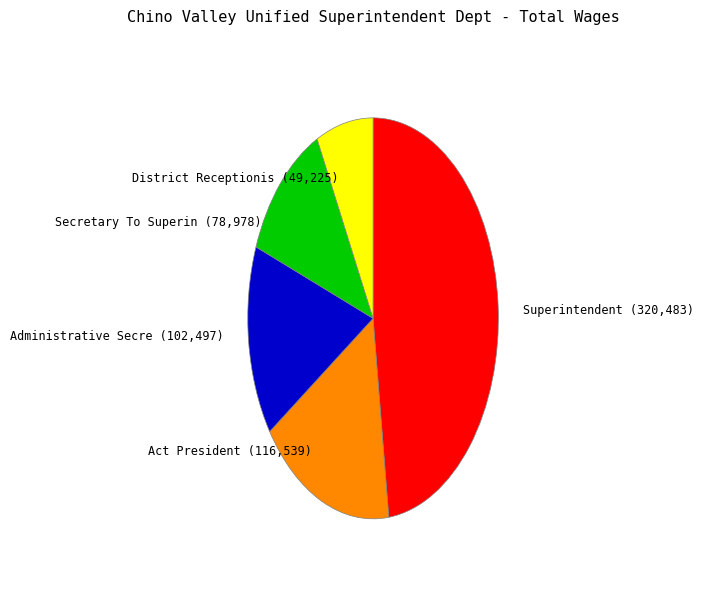

Is there any slice that represents more than half of the pie?

No